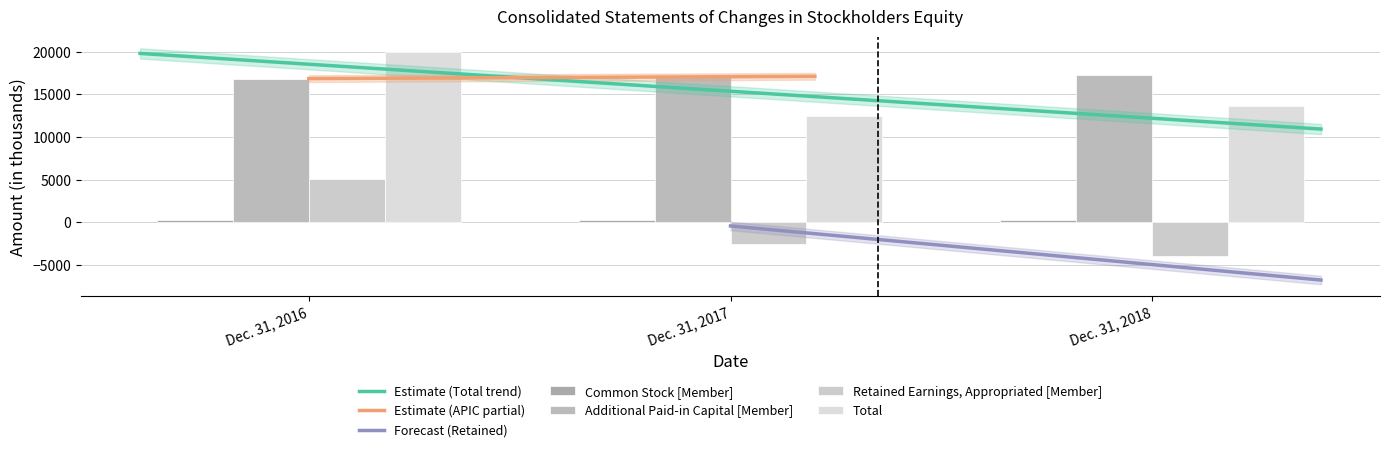

What is the average value of the Common Stock [Member] series?

289